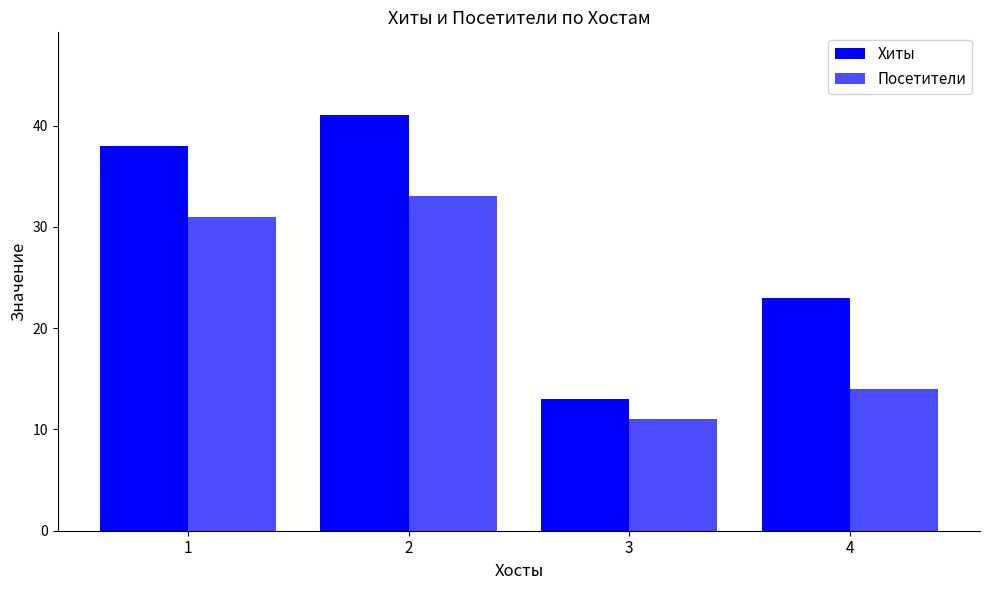

List the series in order of their peak value, lowest first.

Посетители, Хиты